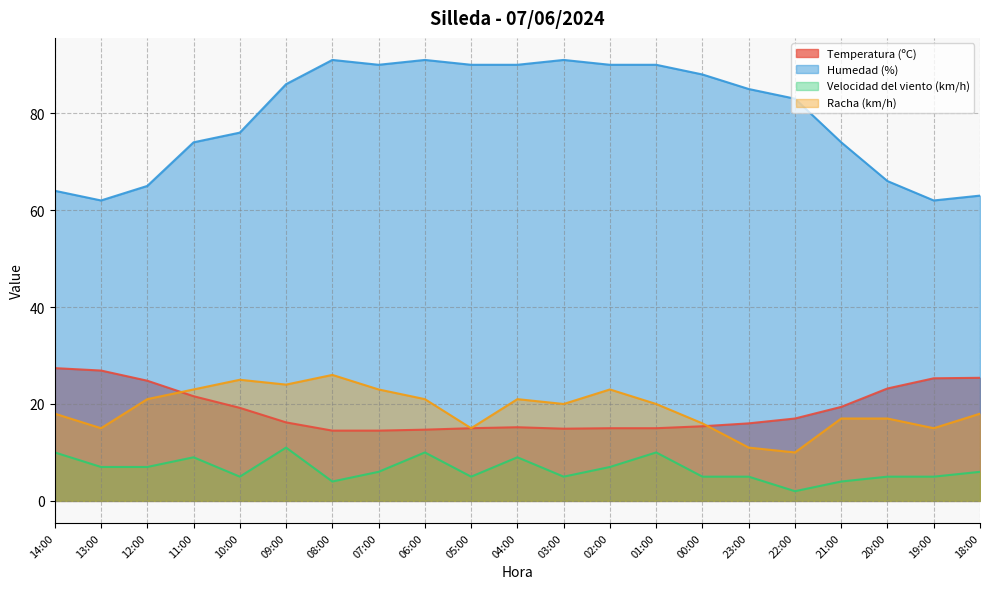

What is the label of the 12th point from the left?

03:00